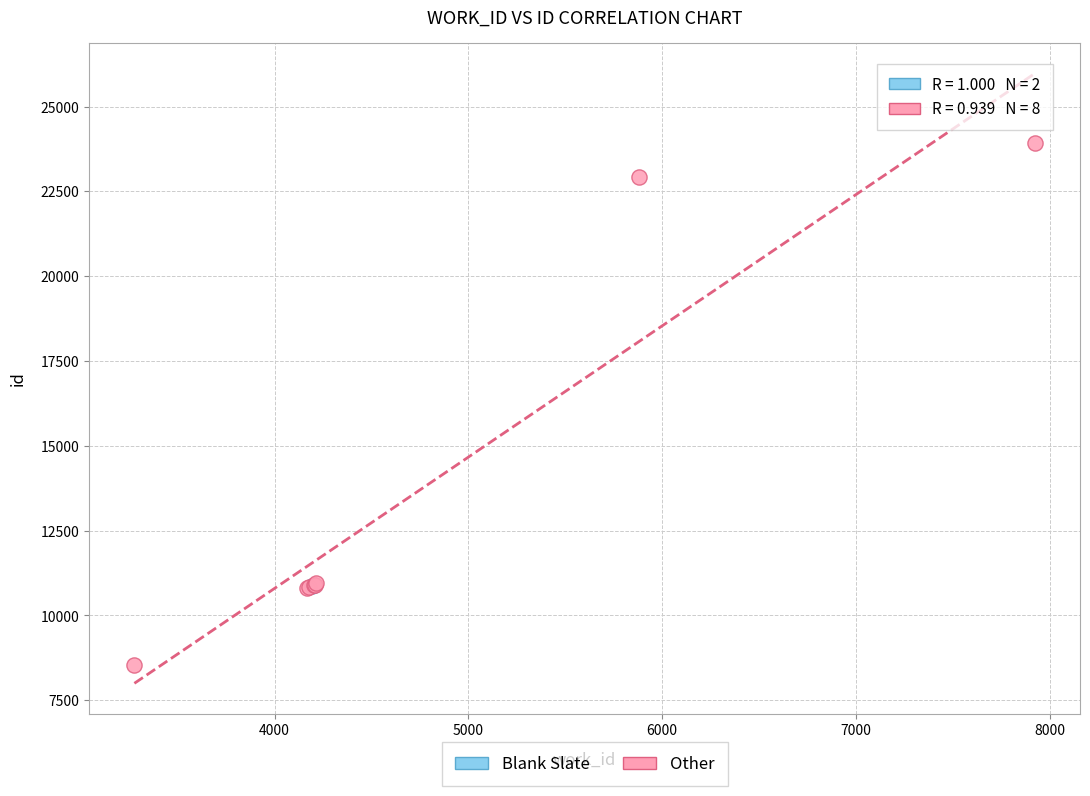

Which series reaches the maximum Y coordinate?

Other